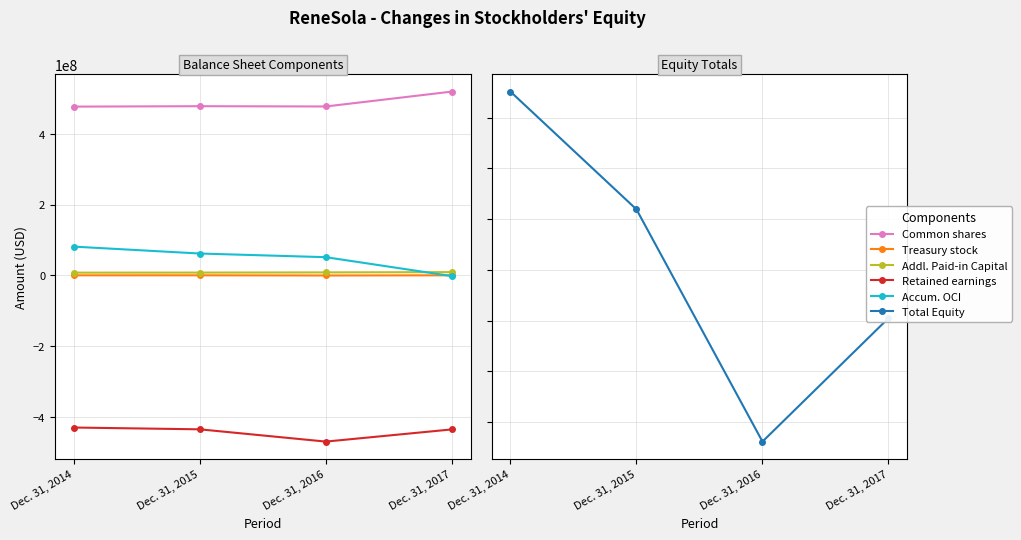

The value of Addl. Paid-in Capital at Dec. 31, 2016 is 3134179. True or false?

False